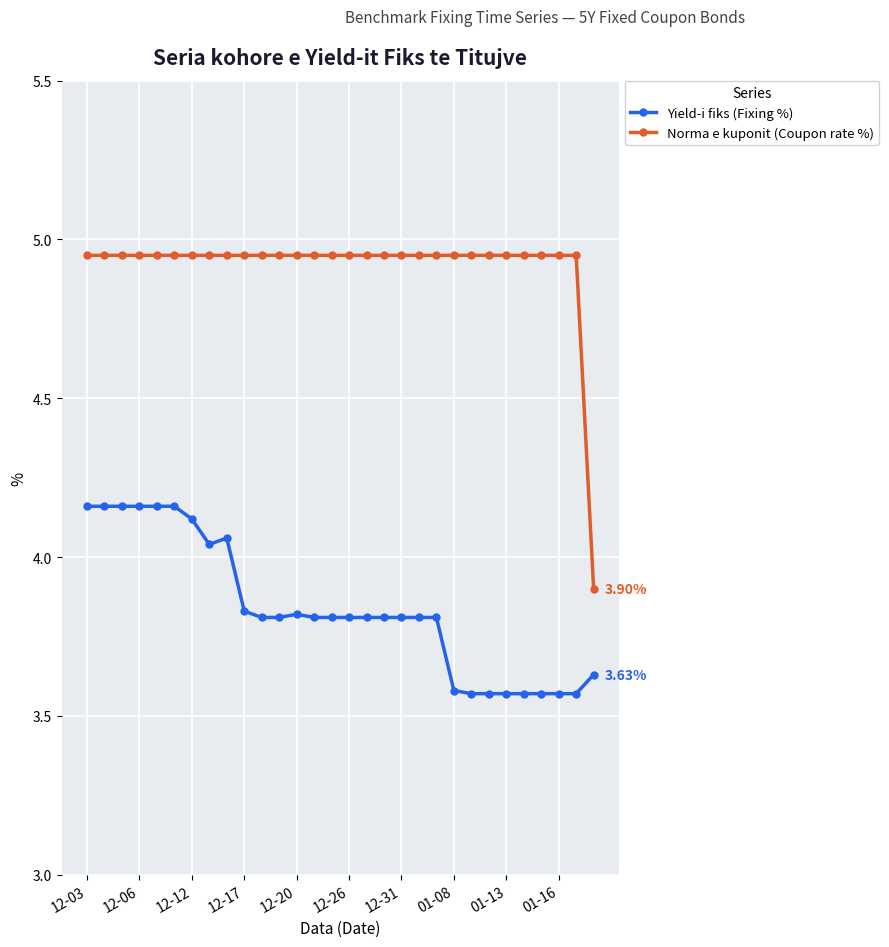

Is this an area chart (filled region under the line)?

No